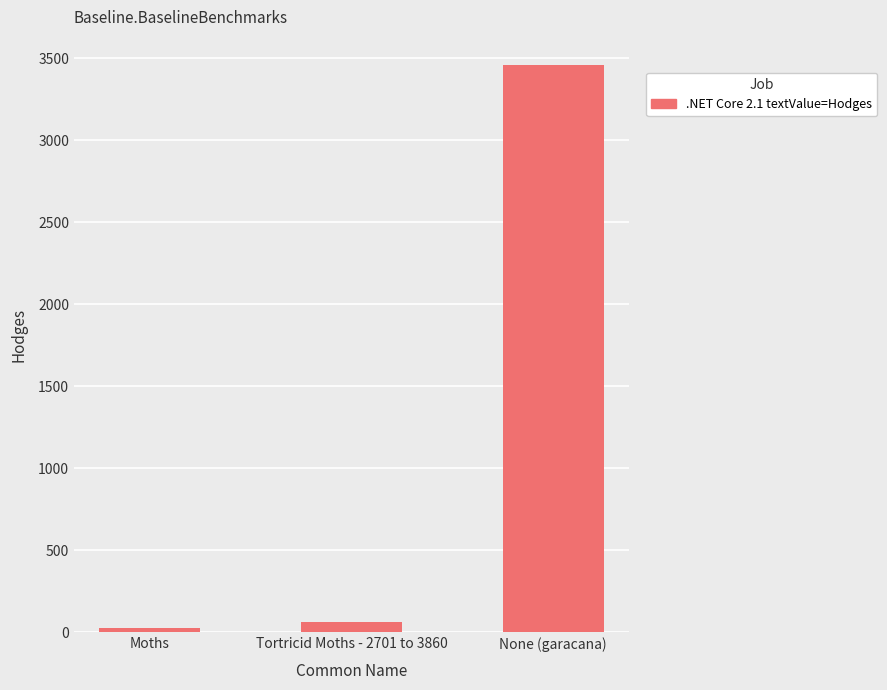

What is the change in value from Tortricid Moths - 2701 to 3860 to None (garacana)?

+3394.9